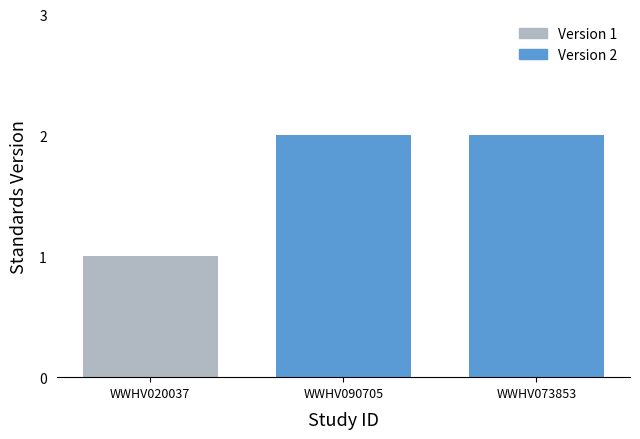

How many data points are less than 2?

1